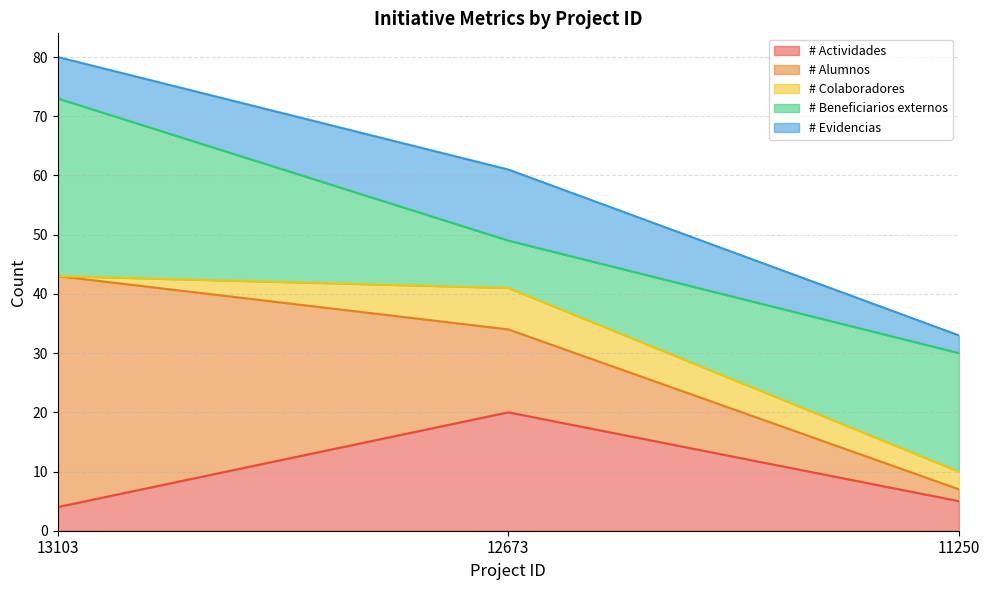

Which series has the largest range (max minus min)?

# Alumnos